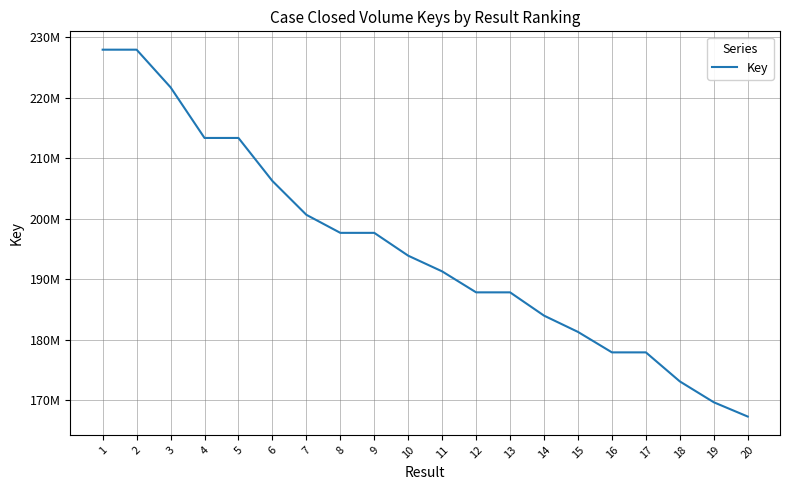

True or false: the data has more than 0 interior local peaks.

False